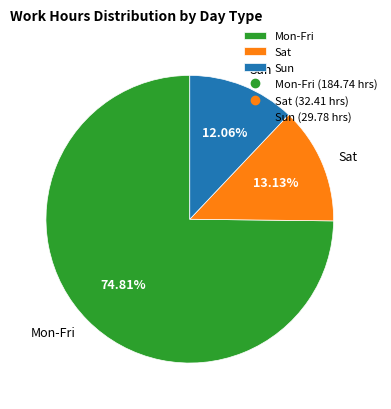

How many segments does this pie chart have?

3